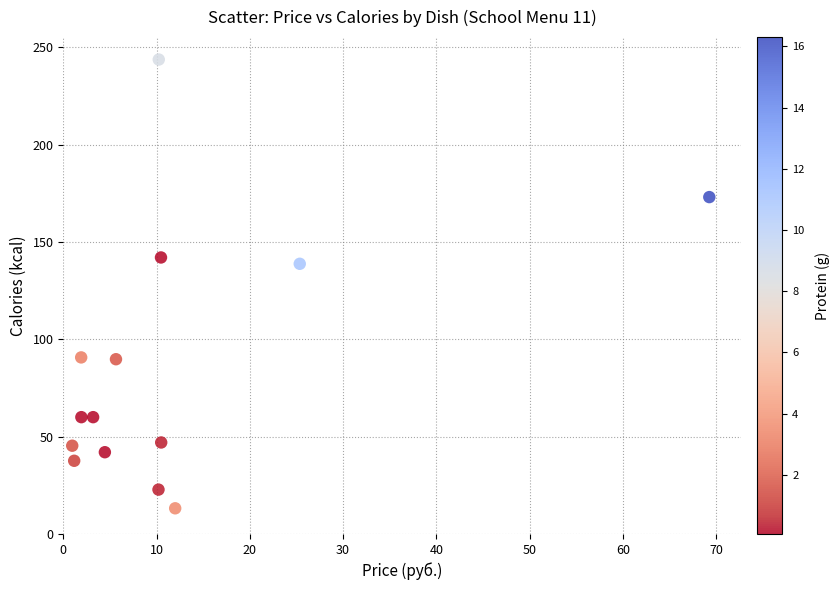

What is the range of Y values (max minus min)?

230.4